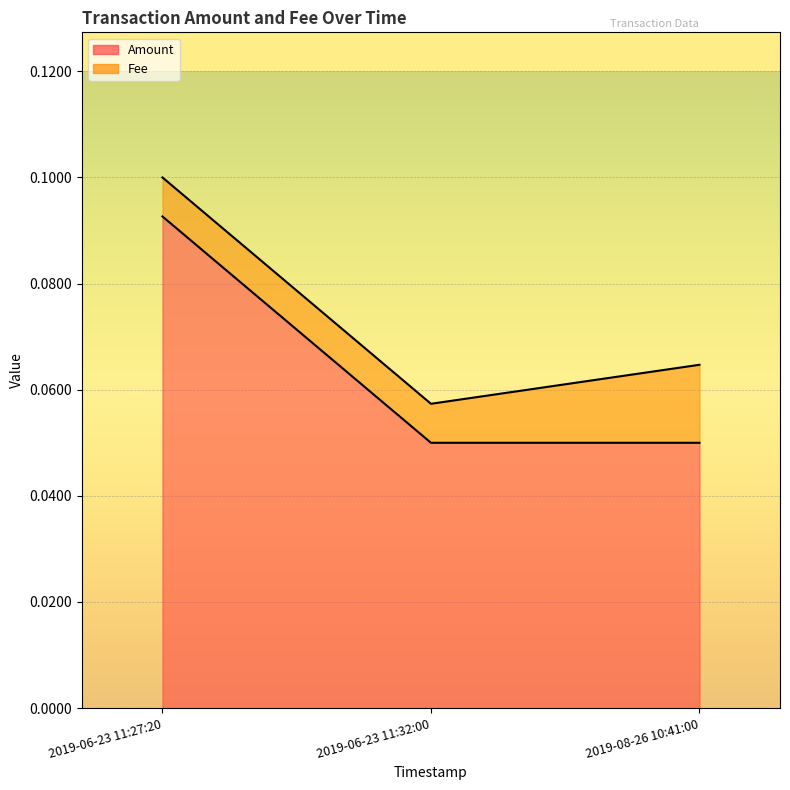

What is the label of the 1st point from the right?

2019-08-26 10:41:00